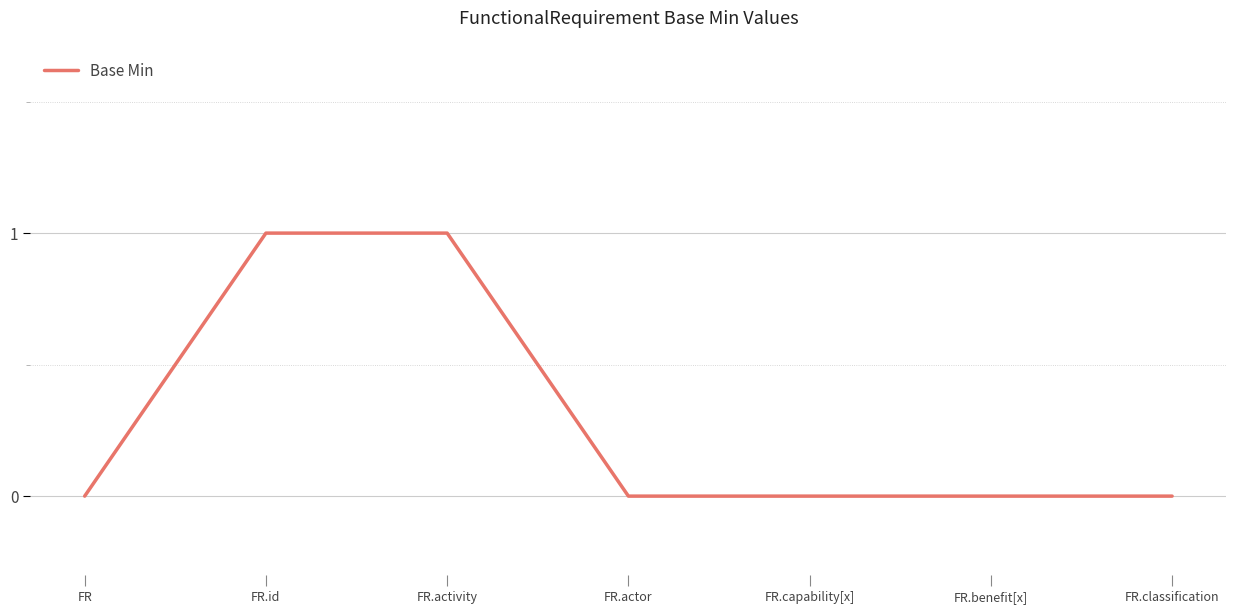

What is the sum of all values?

2